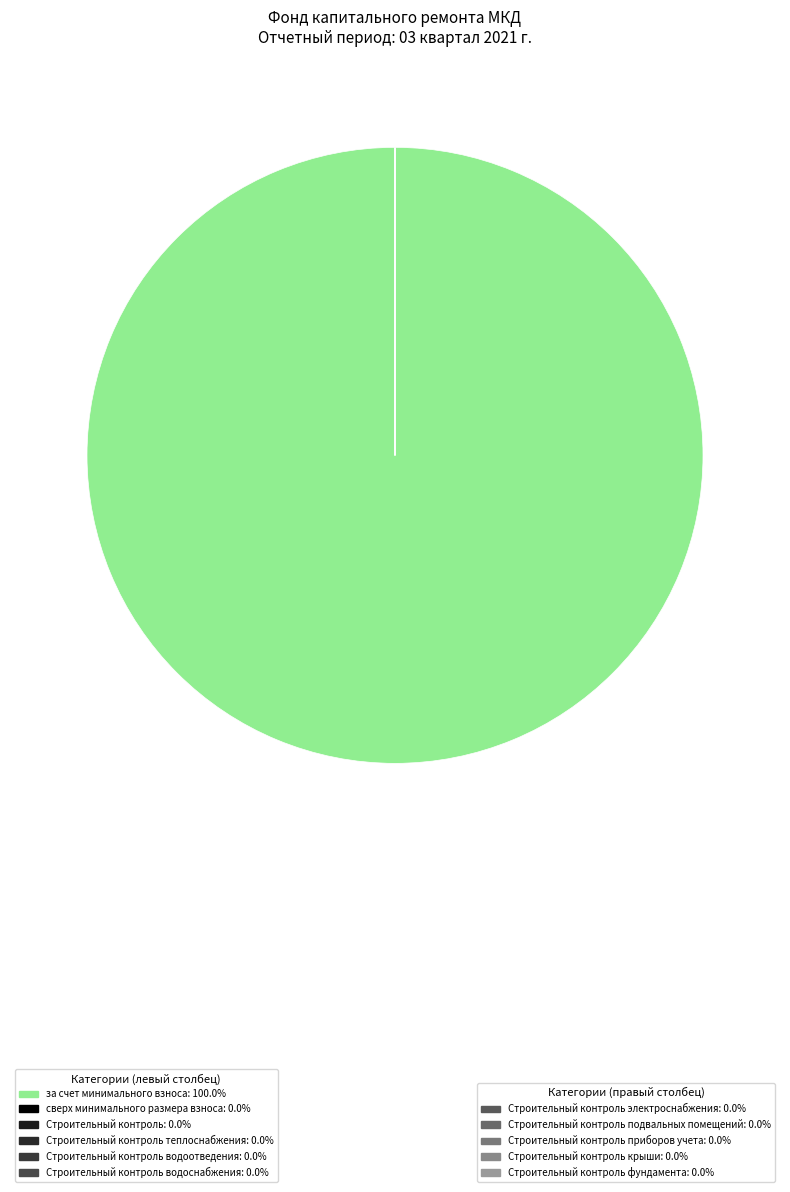

Combined, do Строительный контроль приборов учета and Строительный контроль электроснабжения account for over 50%?

No